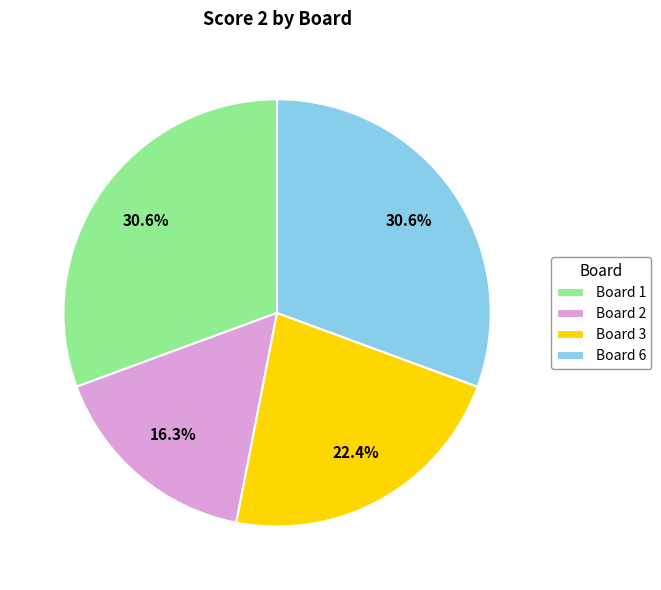

How many slices are in this pie chart?

4